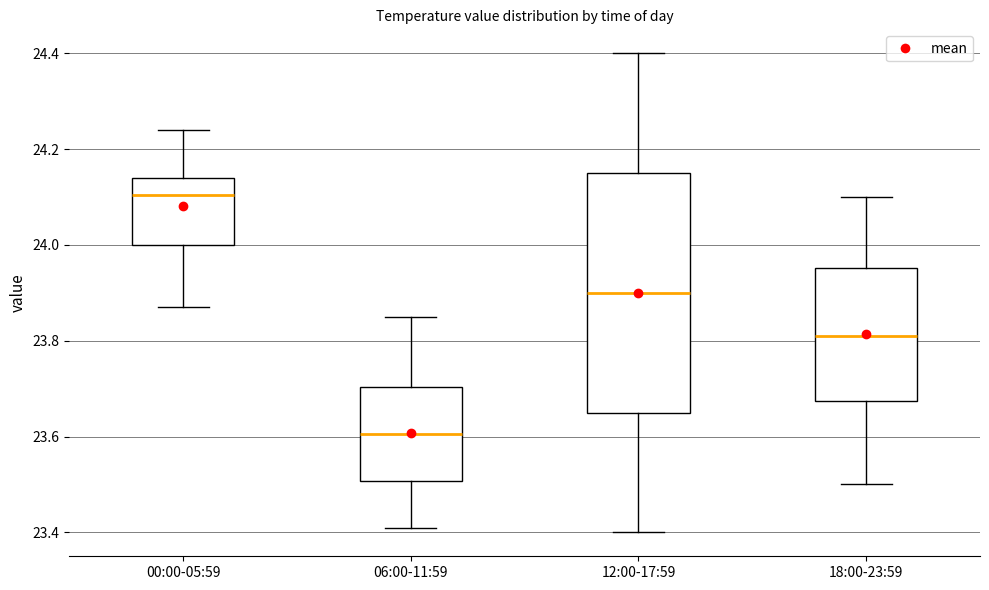

Where does the median line of the box for 00:00-05:59 sit on the y-axis? The values are not printed on the chart, so give them approximately, as read against the axis.

24.10